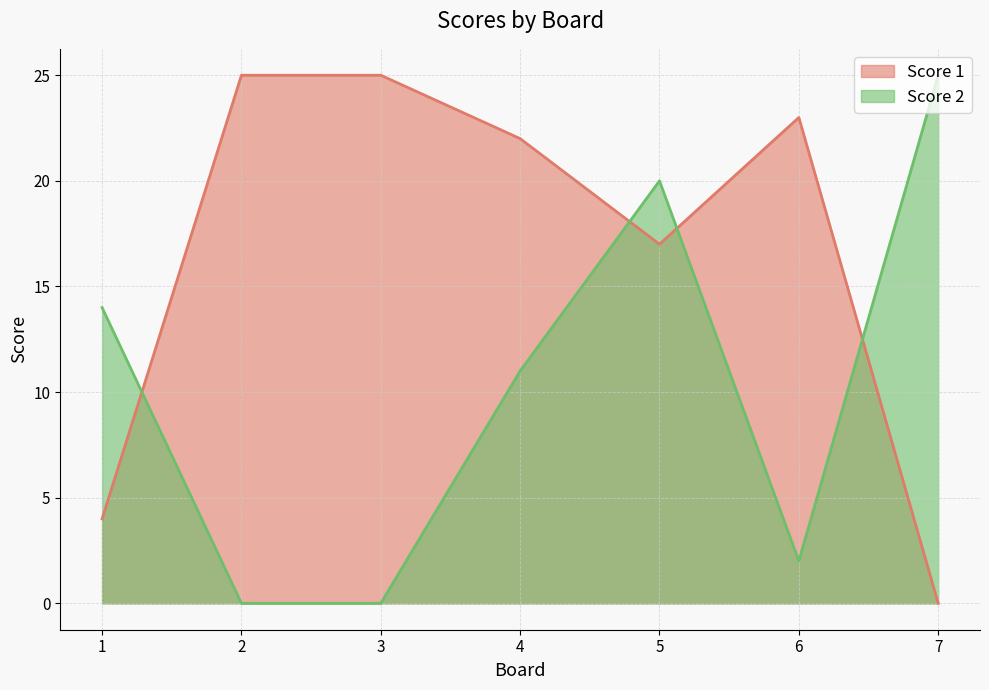

What is the average value of the Score 2 series?

10